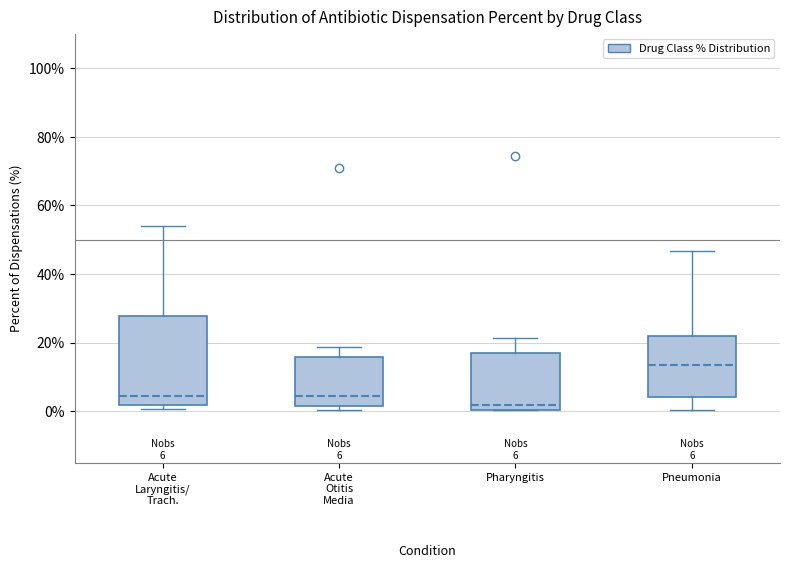

Which box has the lowest median line?

Pharyngitis